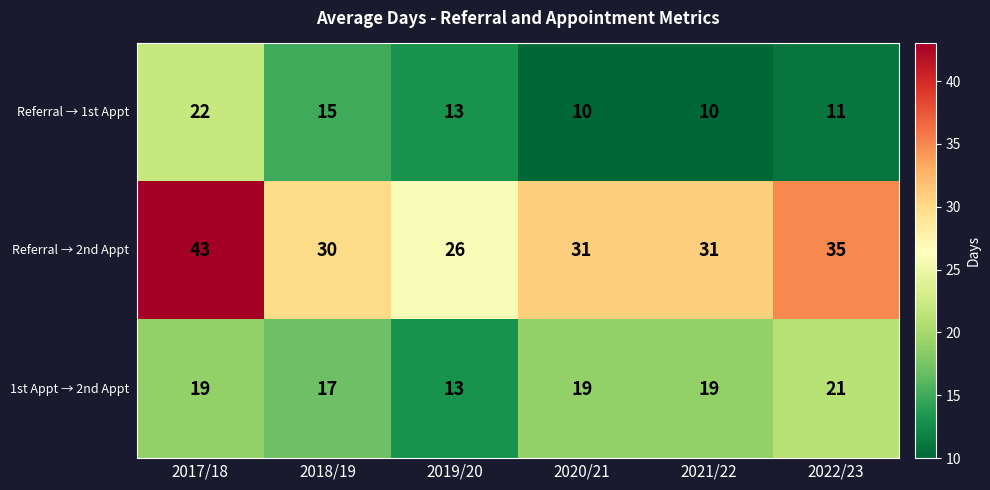

What is the greatest value displayed?

43